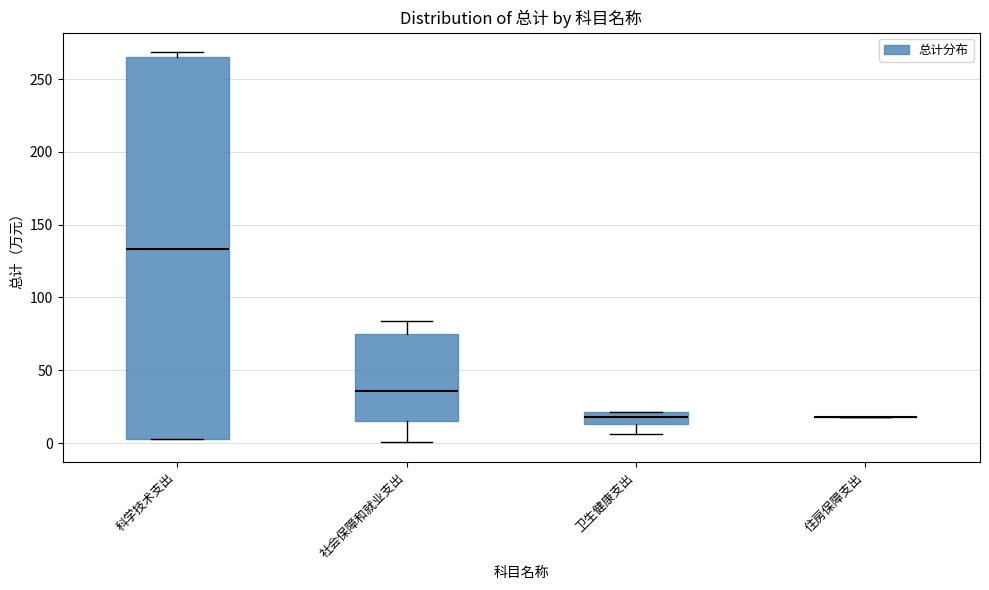

Where is the lower edge of the box for 社会保障和就业支出 on the y-axis? The values are not printed on the chart, so give them approximately, as read against the axis.

15